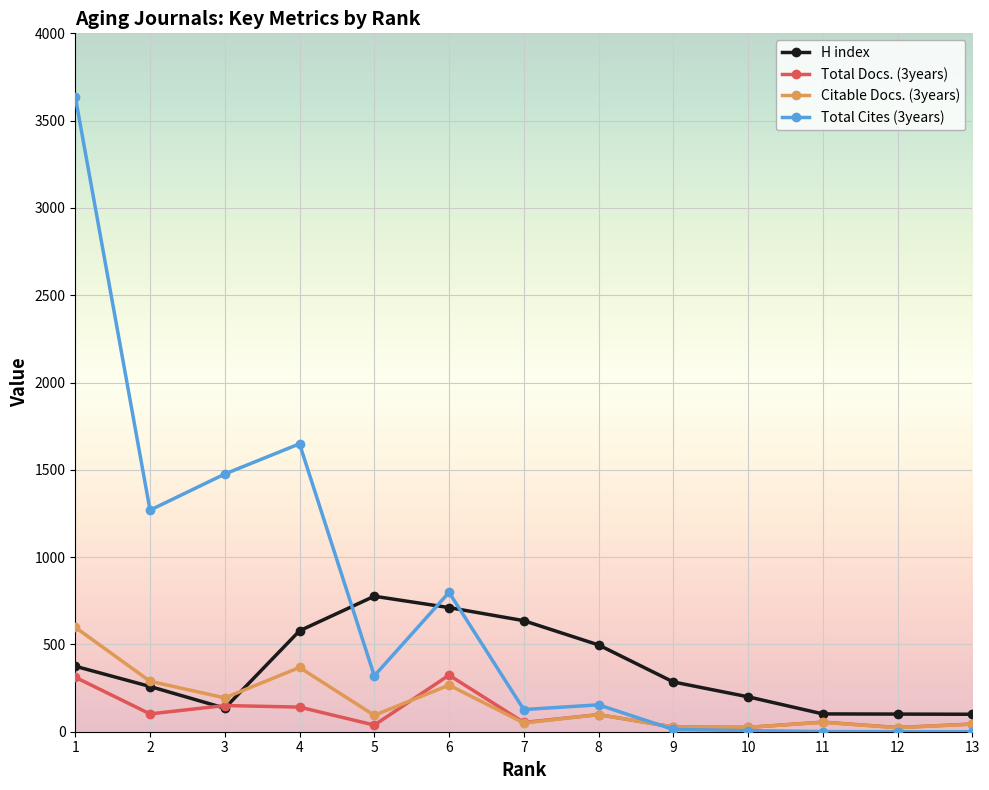

Where is the first local minimum for Total Cites (3years)?

2